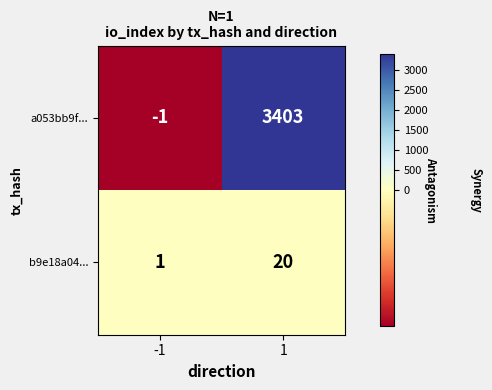

How many values in a053bb9f... are below zero?

1